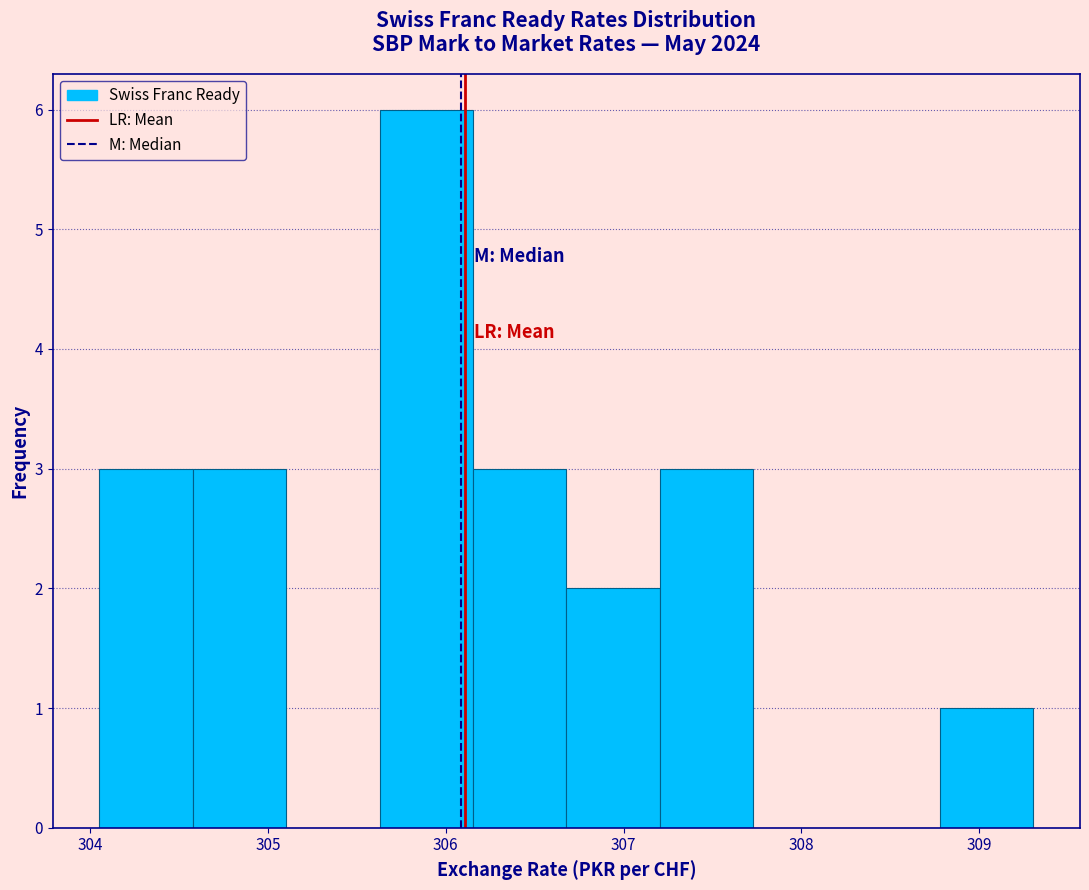

Reading left to right, transcribe this chart: for each bar, give the range it covers on the x-axis and its height. Neither the bar edges nor the heights are printed on the chart, so give them approximately, as read against the axes.

304.1 to 304.6: 3
304.6 to 305.1: 3
305.1 to 305.6: 0
305.6 to 306.2: 6
306.2 to 306.7: 3
306.7 to 307.2: 2
307.2 to 307.7: 3
307.7 to 308.3: 0
308.3 to 308.8: 0
308.8 to 309.3: 1